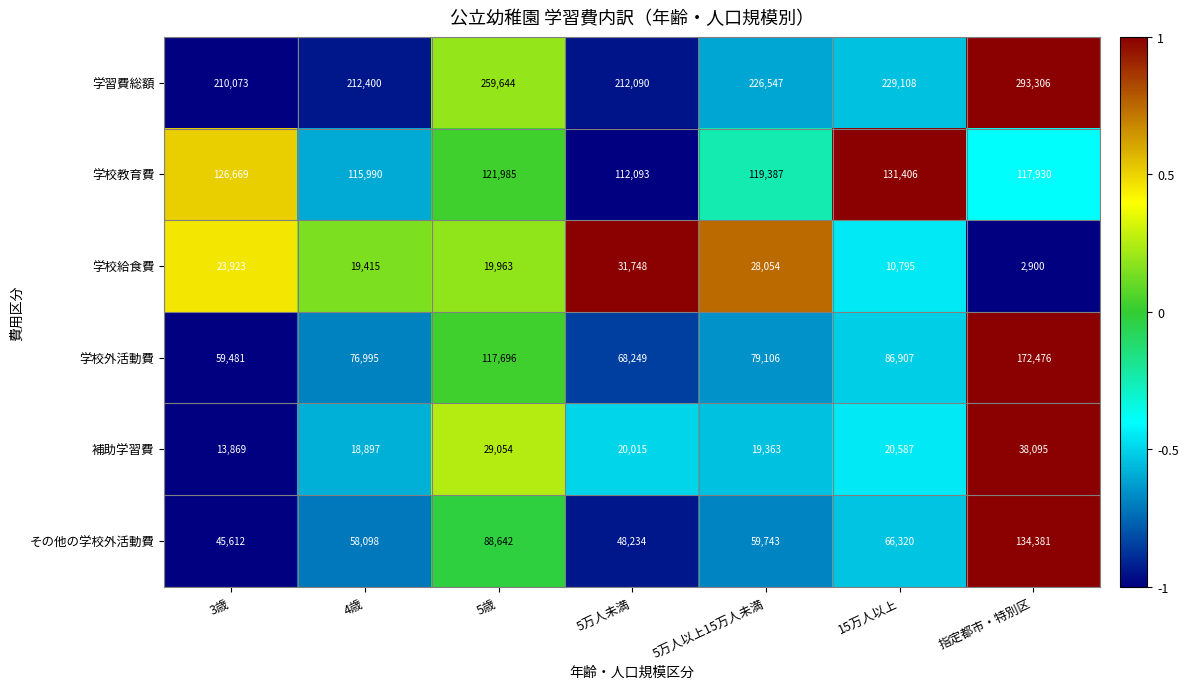

Which series has the largest total across all categories?

学習費総額